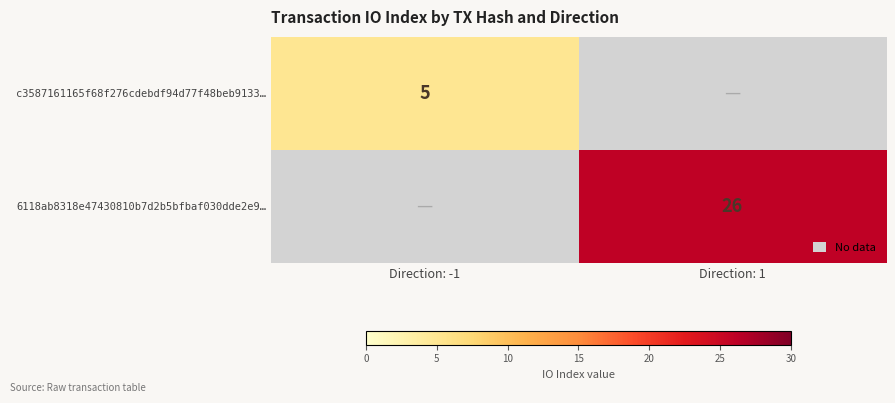

Which category has the highest value across all series?

Direction: 1